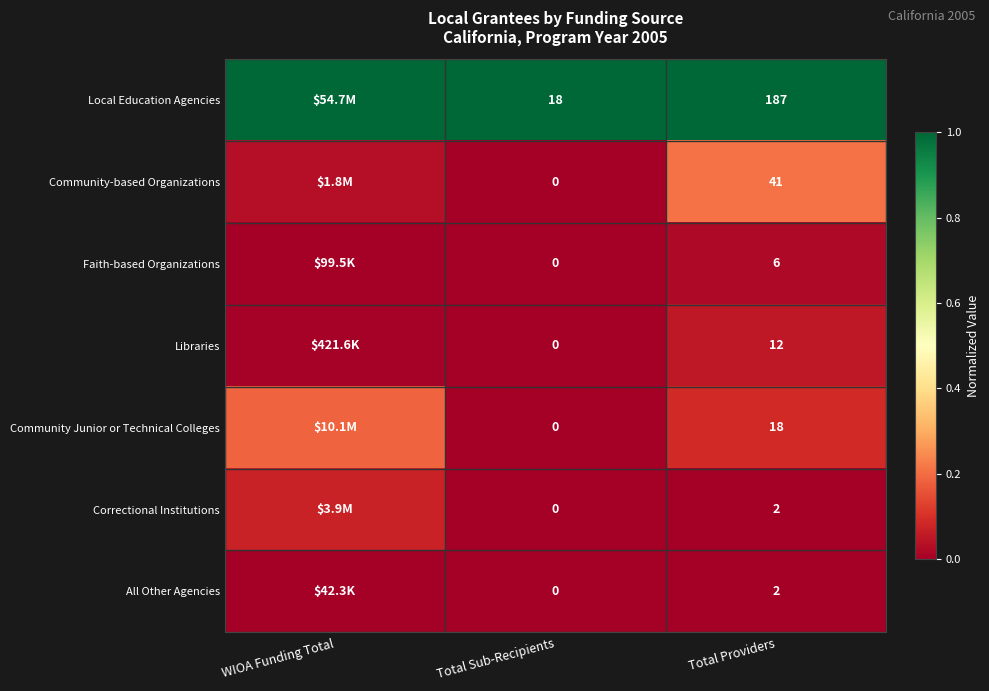

What is the total value across all series at Total Sub-Recipients?

1.0